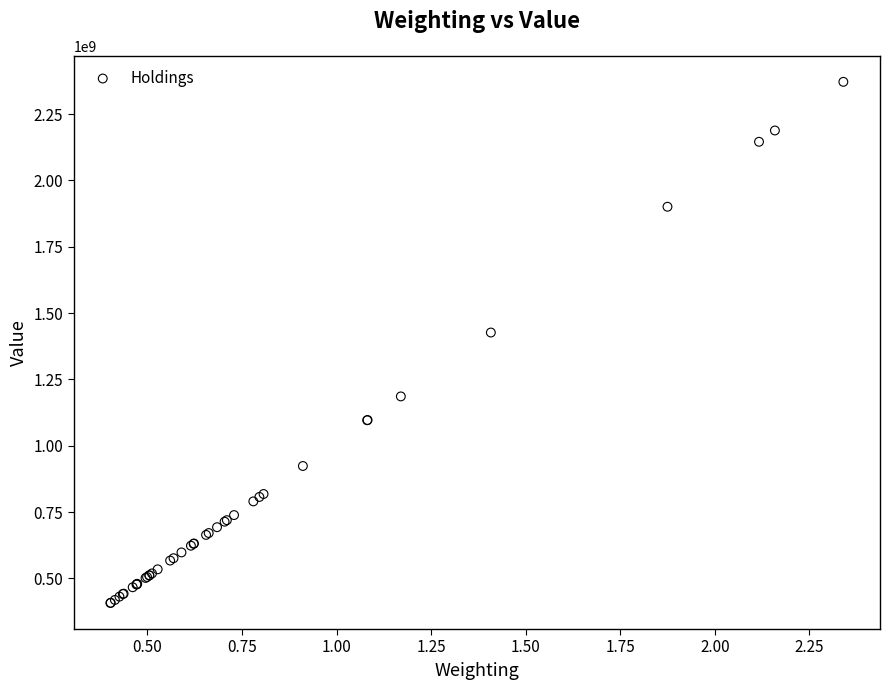

What Y value in the scatter plot is closest to 1389709500?

1426924000